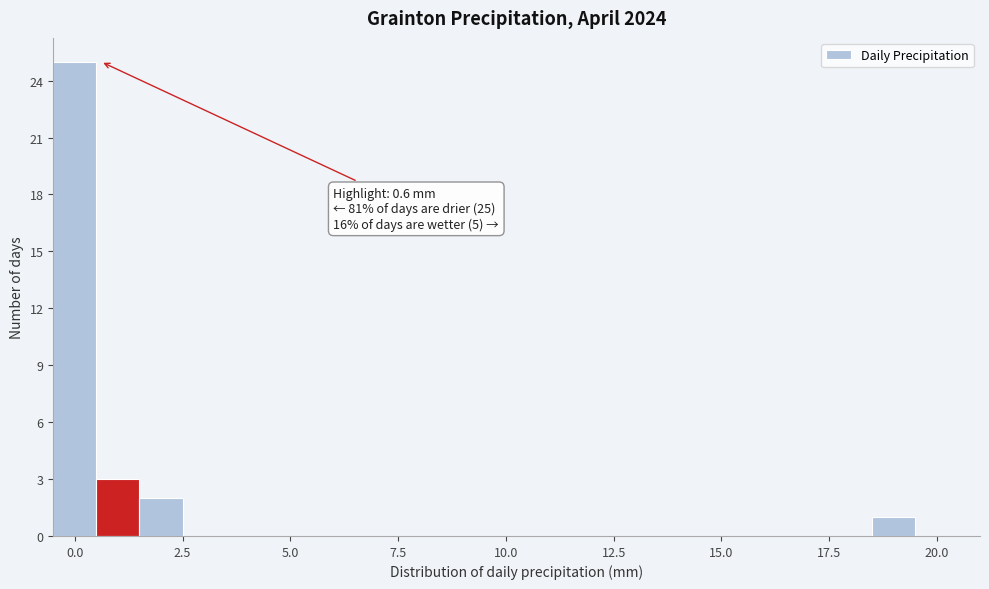

Read against the x-axis, roughly where is the centre of the tallest bar?

0.0